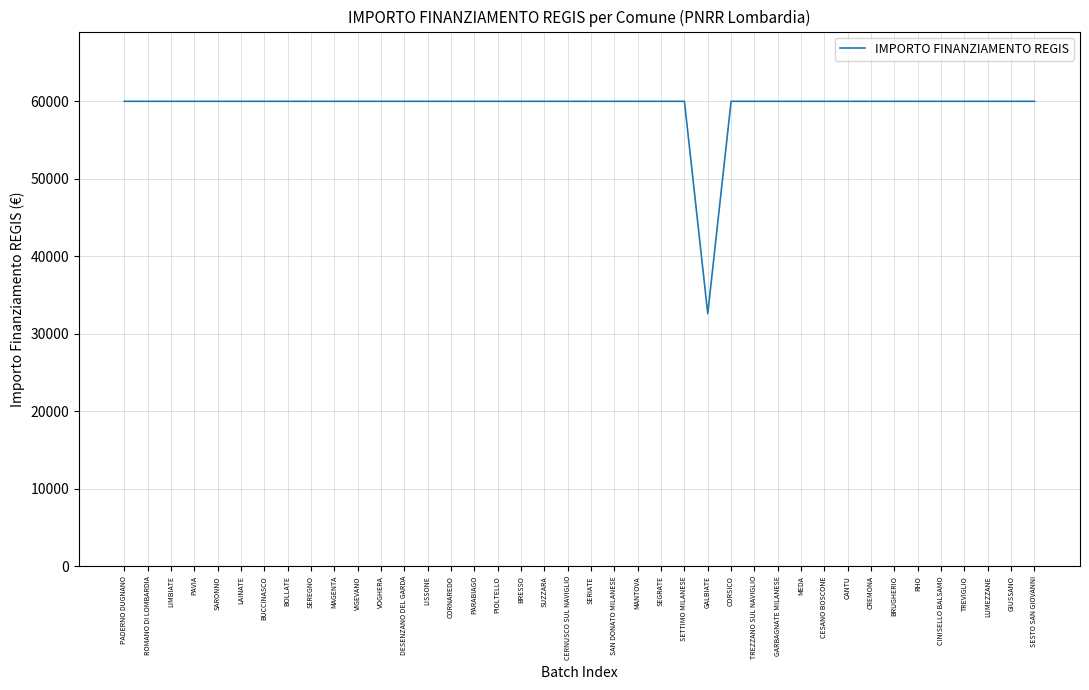

Reading left to right, what are all the values shown in this chart?

PADERNO DUGNANO=59966	ROMANO DI LOMBARDIA=59966	LIMBIATE=59966	PAVIA=59966	SARONNO=59966	LAINATE=59966	BUCCINASCO=59966	BOLLATE=59966	SEREGNO=59966	MAGENTA=59966	VIGEVANO=59966	VOGHERA=59966	DESENZANO DEL GARDA=59966	LISSONE=59966	CORNAREDO=59966	PARABIAGO=59966	PIOLTELLO=59966	BRESSO=59966	SUZZARA=59966	CERNUSCO SUL NAVIGLIO=59966	SERIATE=59966	SAN DONATO MILANESE=59966	MANTOVA=59966	SEGRATE=59966	SETTIMO MILANESE=59966	GALBIATE=32589	CORSICO=59966	TREZZANO SUL NAVIGLIO=59966	GARBAGNATE MILANESE=59966	MEDA=59966	CESANO BOSCONE=59966	CANTU=59966	CREMONA=59966	BRUGHERIO=59966	RHO=59966	CINISELLO BALSAMO=59966	TREVIGLIO=59966	LUMEZZANE=59966	GIUSSANO=59966	SESTO SAN GIOVANNI=59966